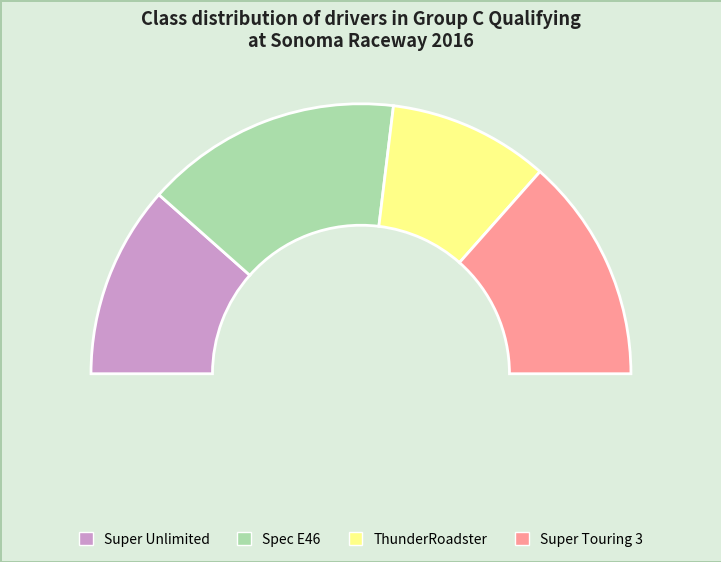

To the nearest percent, what is the combined percentage of Spec E46 and Super Unlimited?

54%